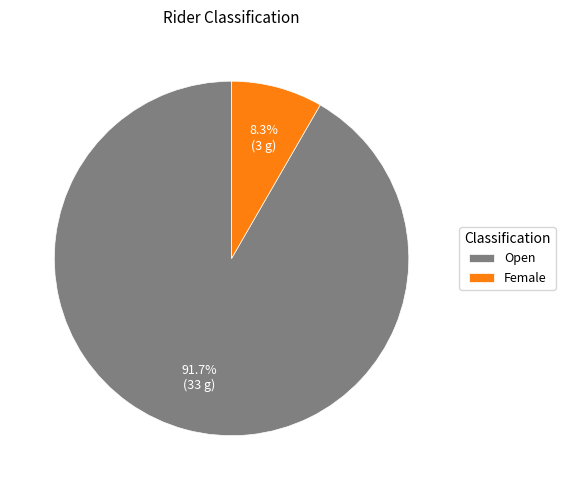

Which slice represents more than half of the pie?

Open